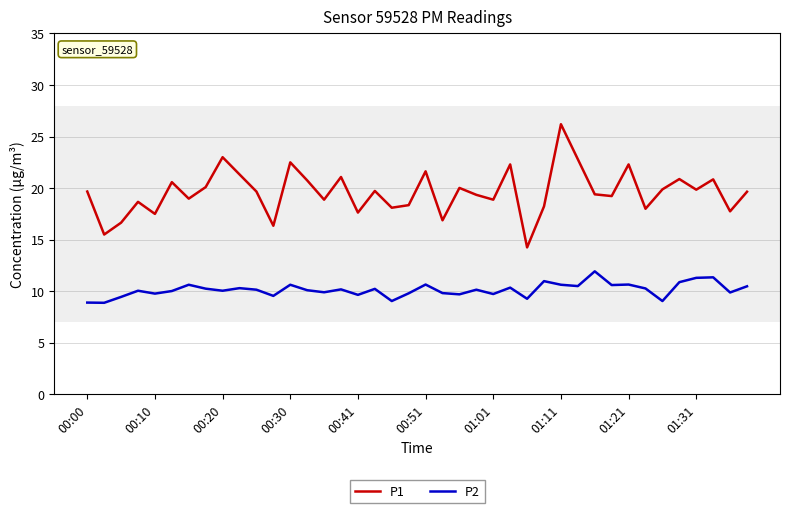

What is the difference between the second highest and second lowest values in the P1 series?

7.5